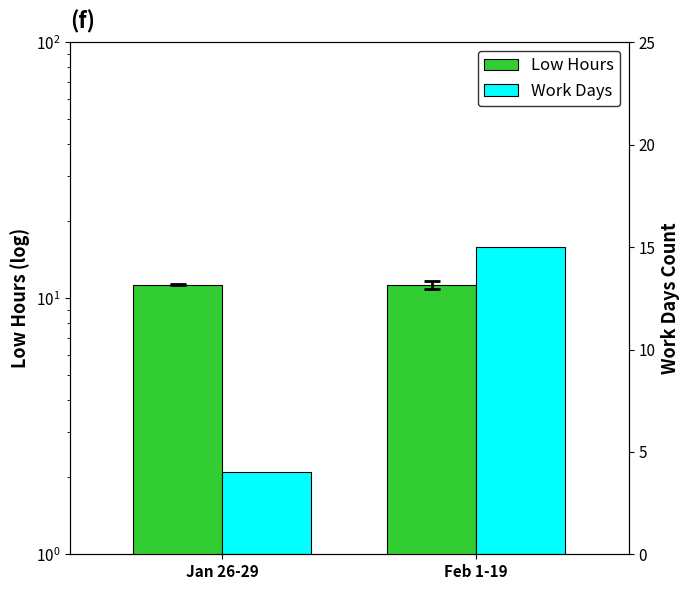

Reading left to right, what are all the values shown in this chart?

Low Hours: 11.3	11.3
Work Days: 4.0	15.0